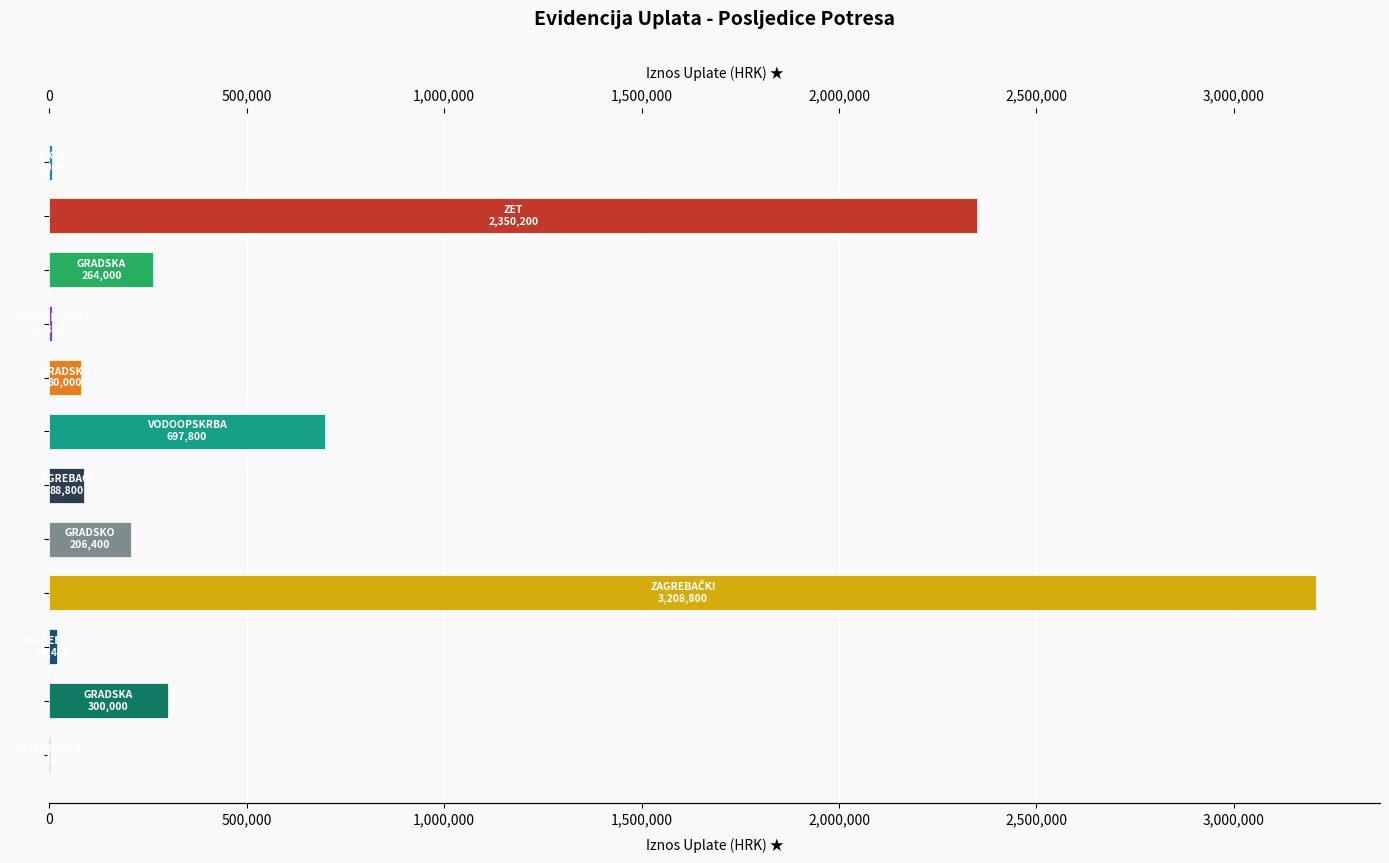

At which category does the chart reach its minimum across all series?

11